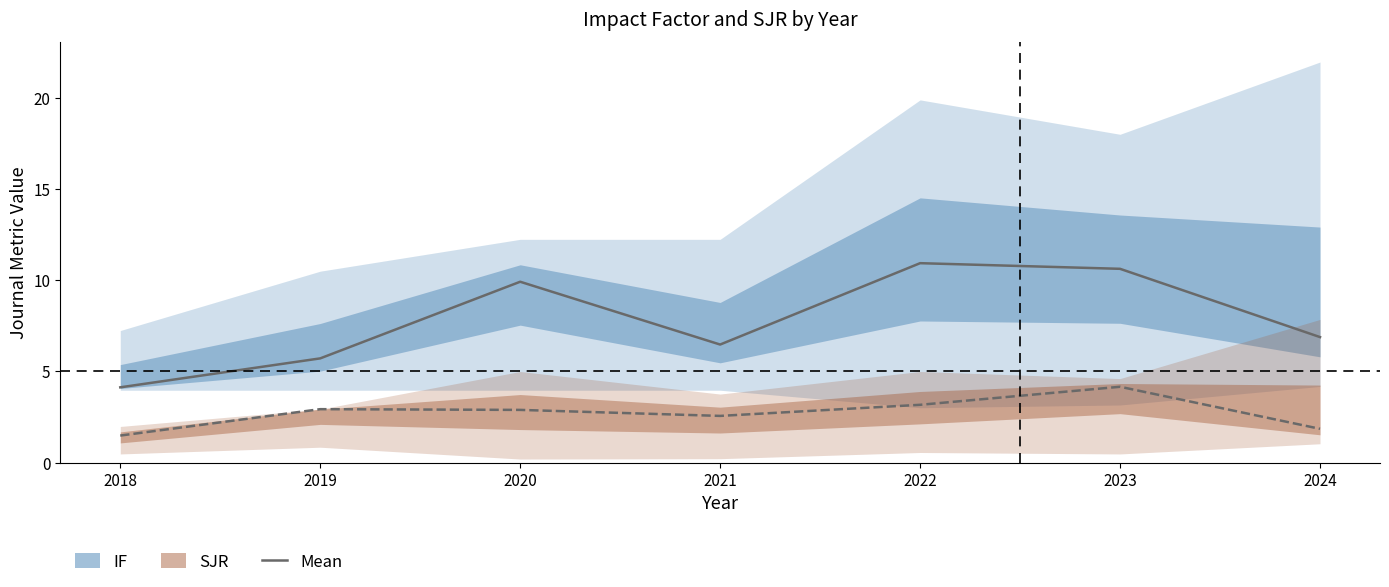

Rank the series by their average value, from highest to lowest.

IF mean, SJR mean